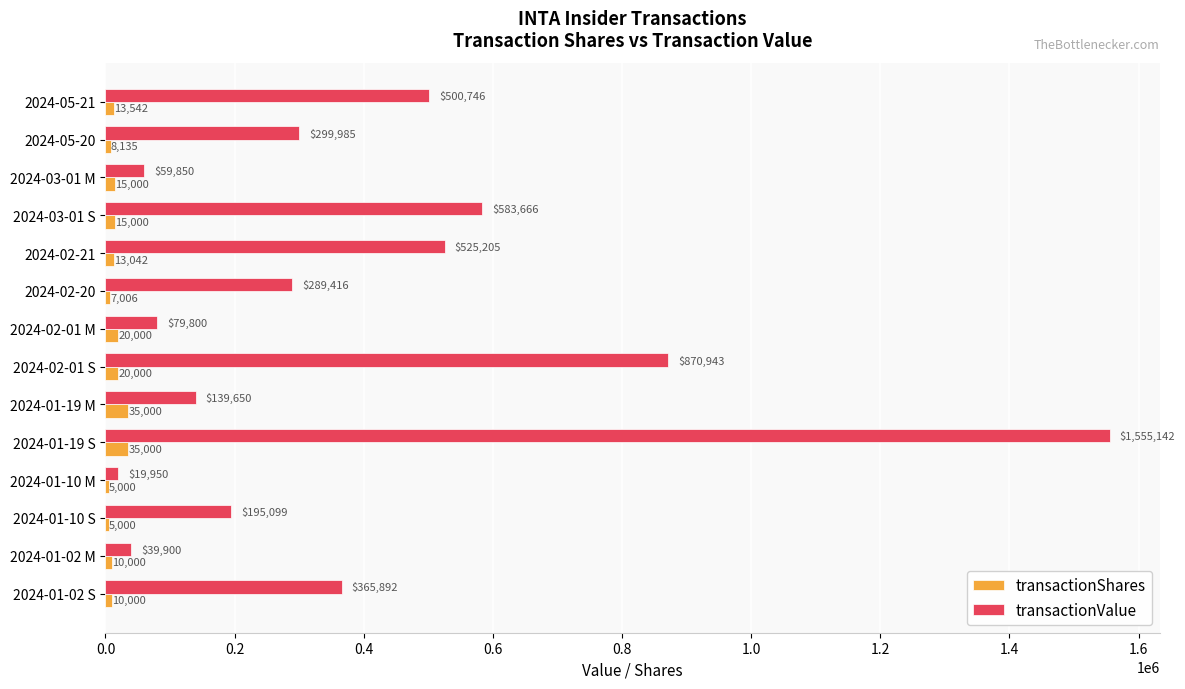

Which series has the largest total across all categories?

transactionValue